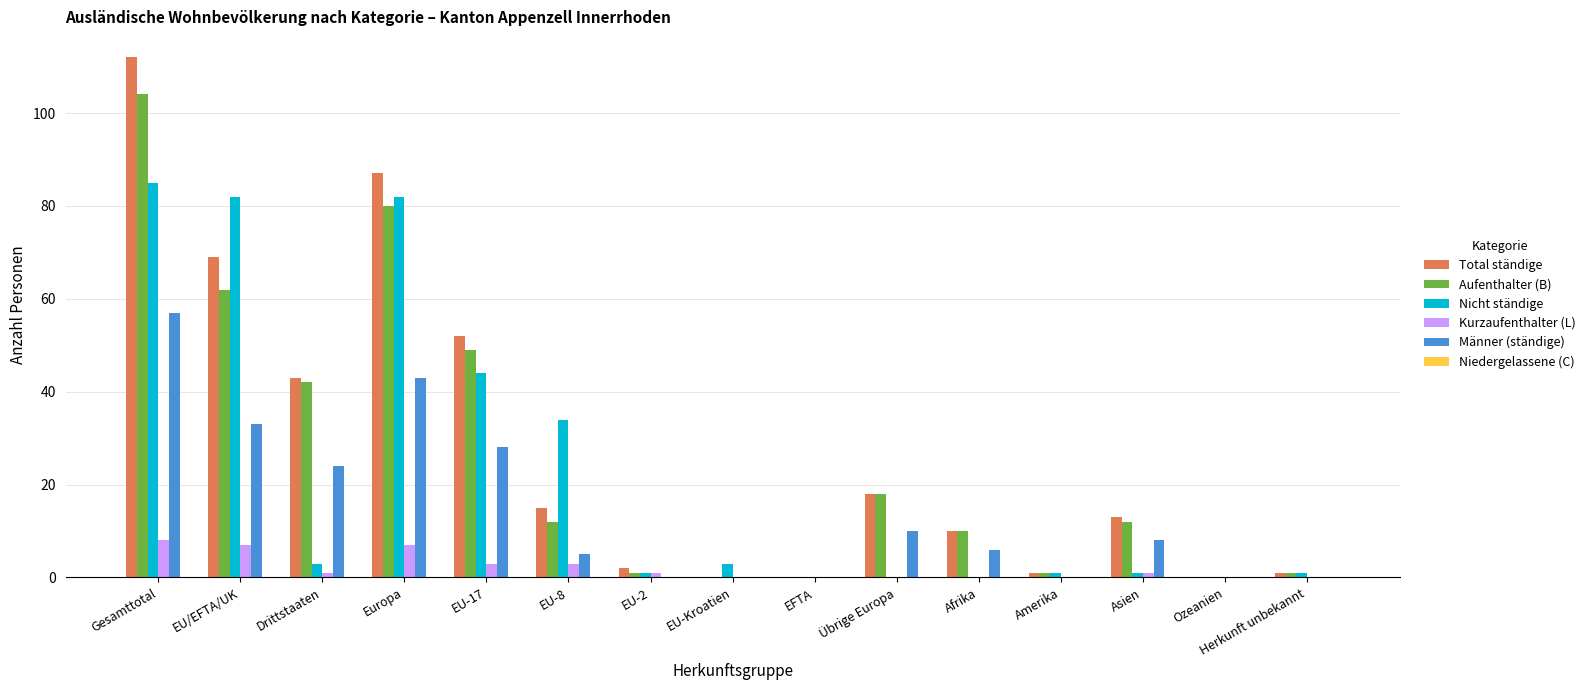

At which label does Nicht ständige reach its peak?

Gesamttotal